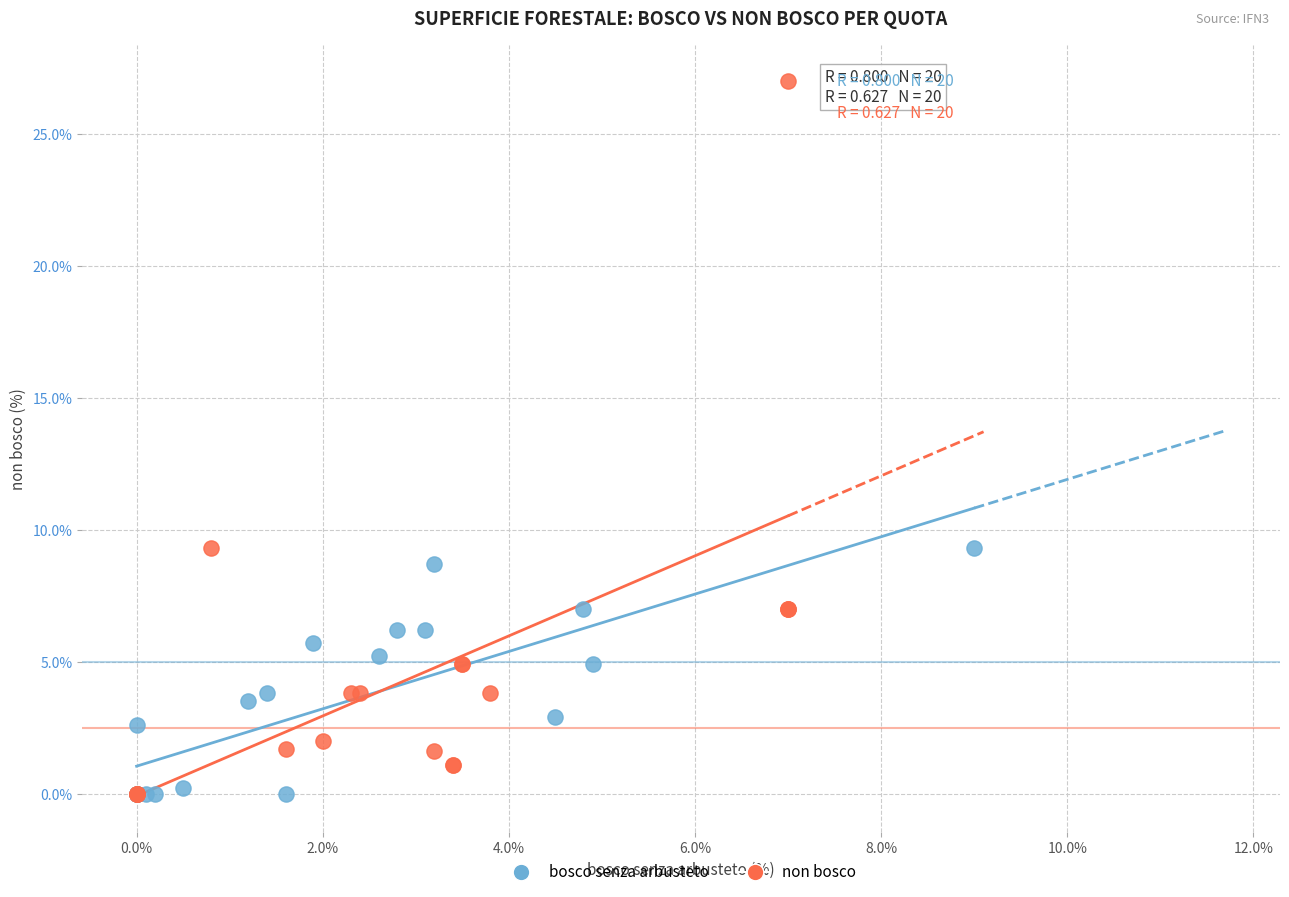

Which series contains the highest Y value?

non bosco